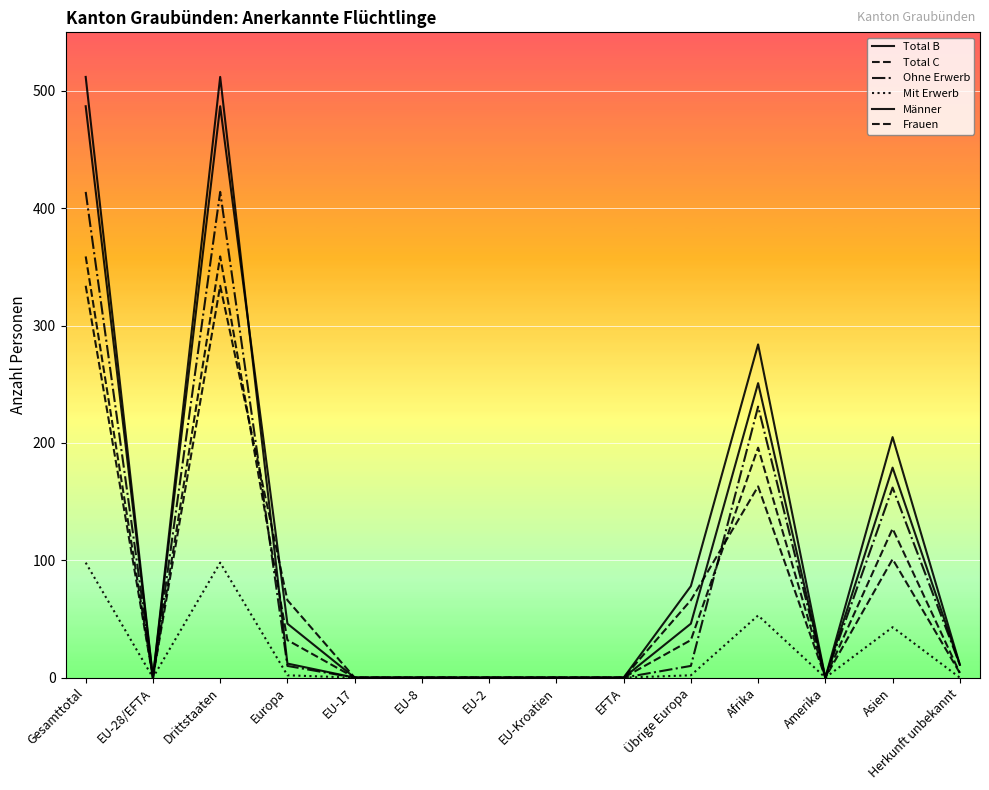

True or false: Ohne Erwerb has more than 2 points higher than both neighbors.

True